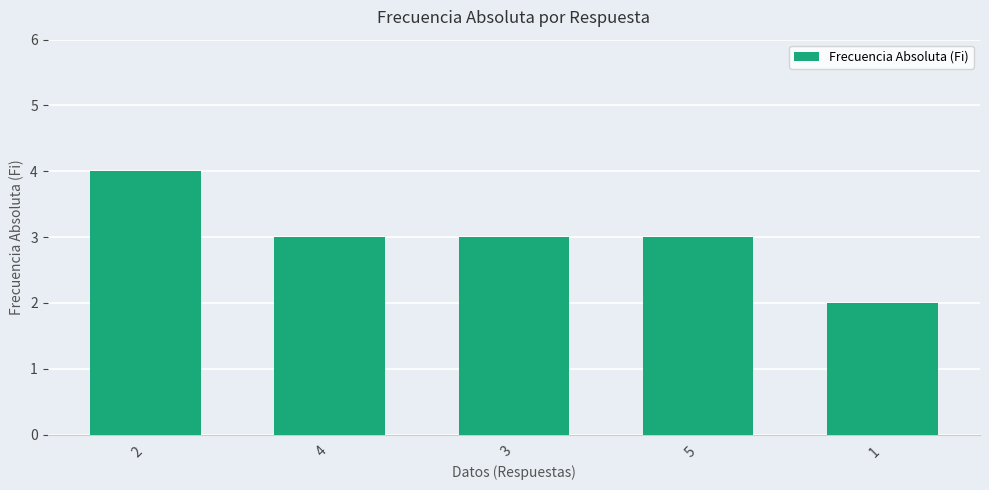

What is the maximum value shown in the chart?

4